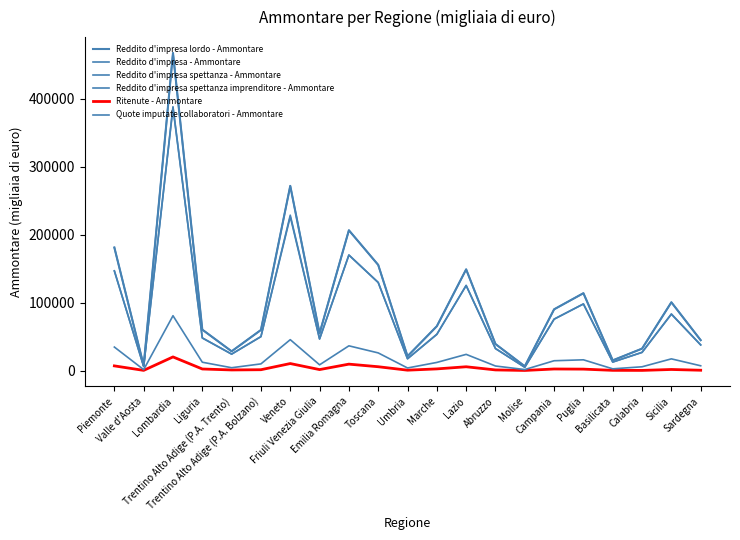

The Reddito d'impresa - Ammontare series shows 271725 at Veneto. True or false?

True